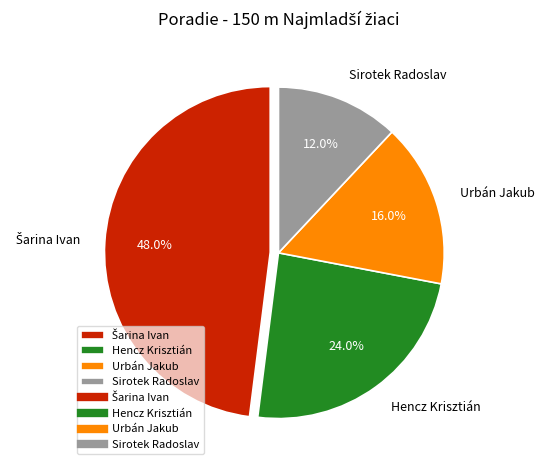

What is the smallest slice in the pie chart?

Sirotek Radoslav